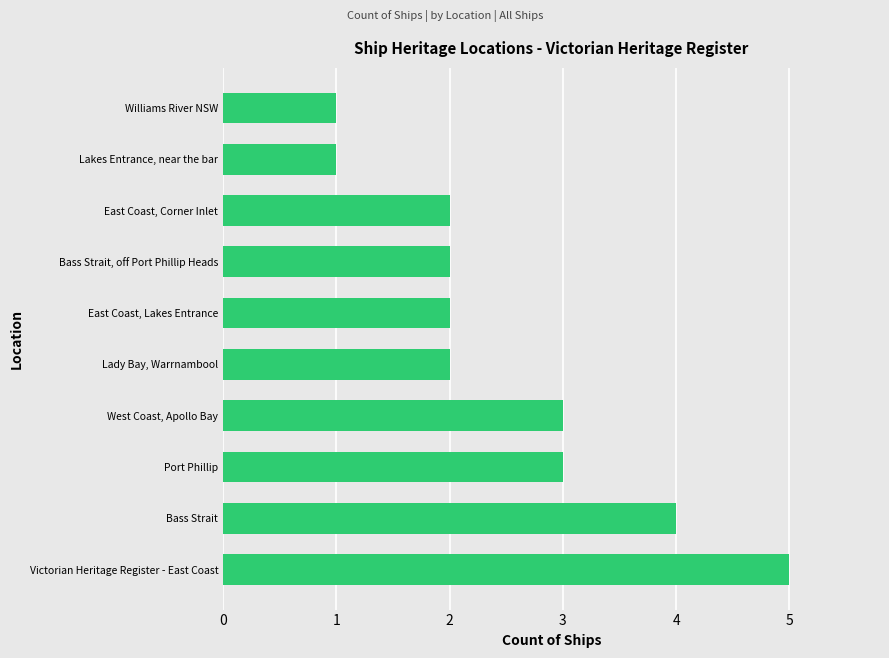

Is it true that the value at East Coast, Lakes Entrance is 2?

True